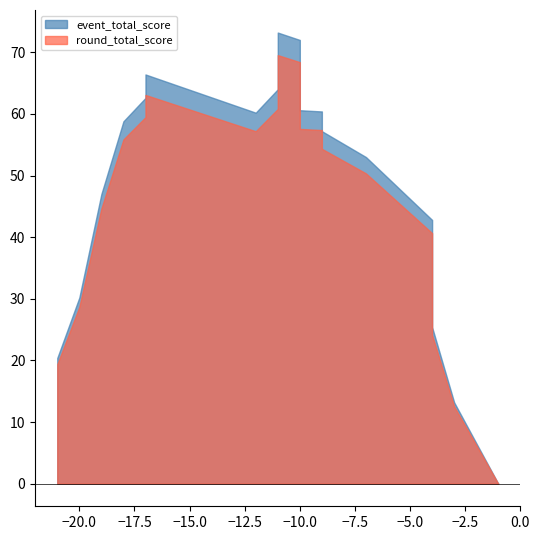

Which series changed the most between event_total_score and 3?

event_total_score